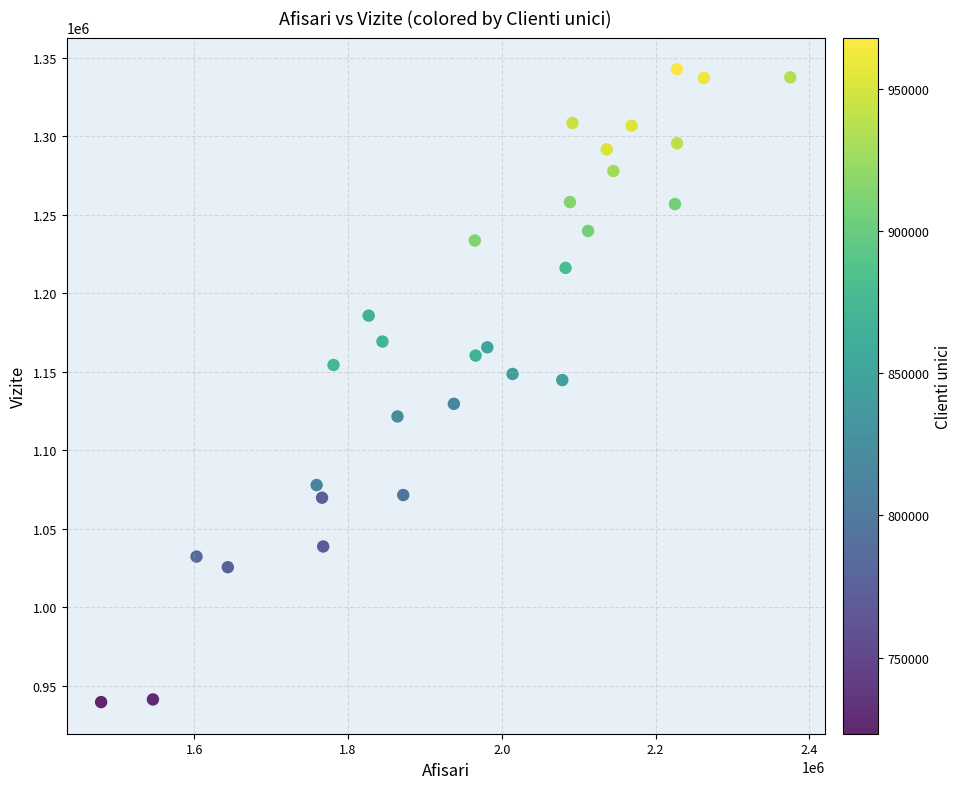

What is the range of X values (max minus min)?

896686